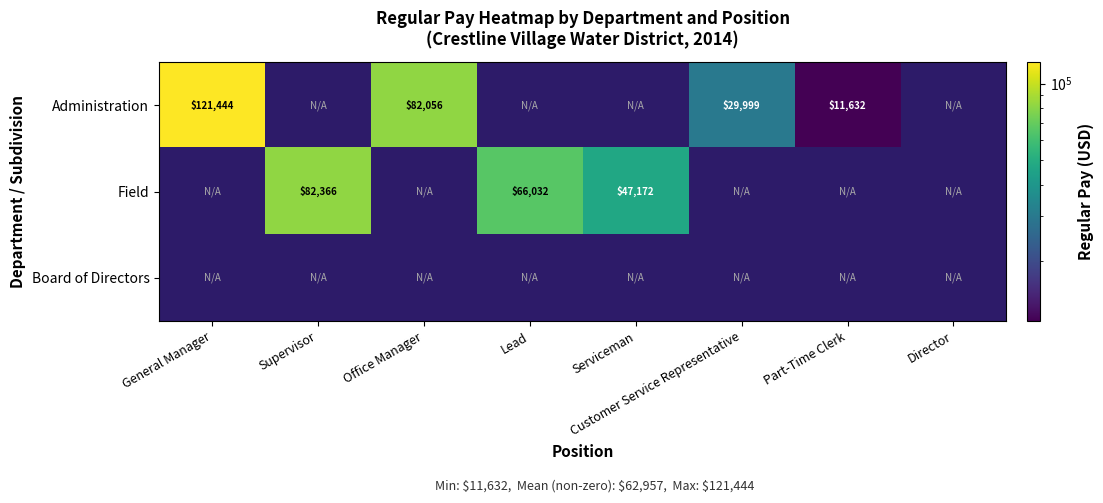

Is it true that Field equals 113672 at Lead?

False